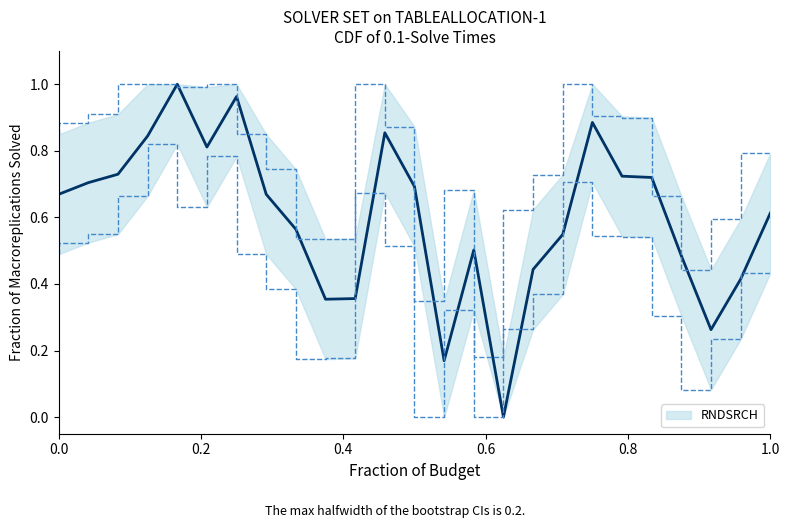

Count the number of data series in this chart.

1